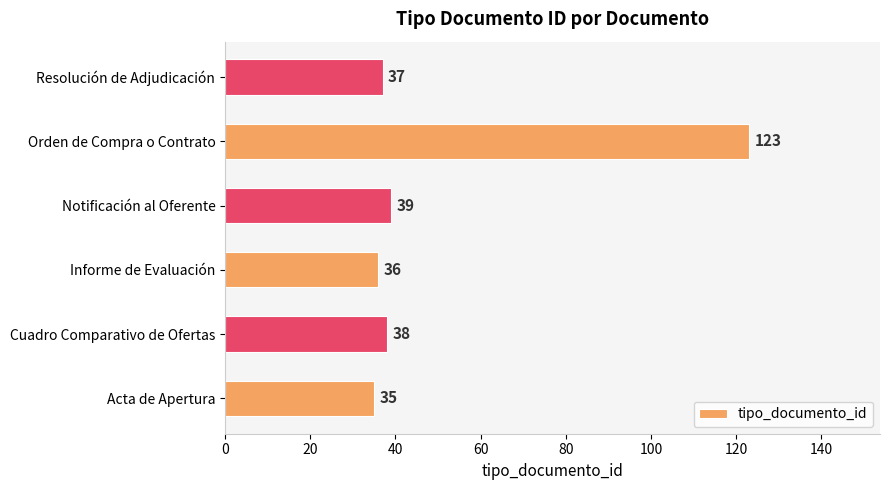

How many data points are less than 38?

3